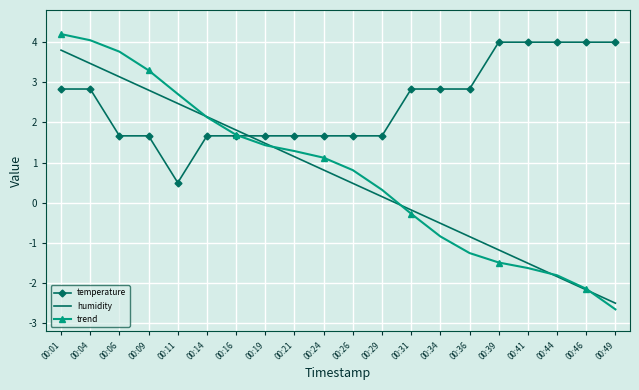

How many times do humidity and temperature cross each other?

1